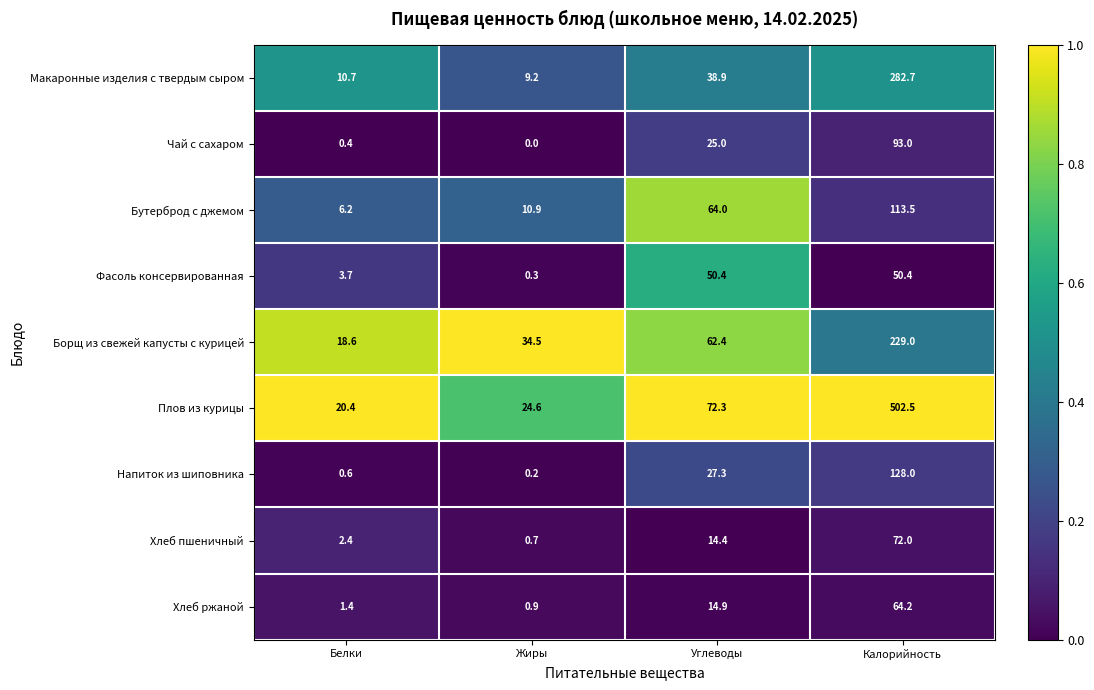

At which category does the chart reach its peak across all series?

Калорийность